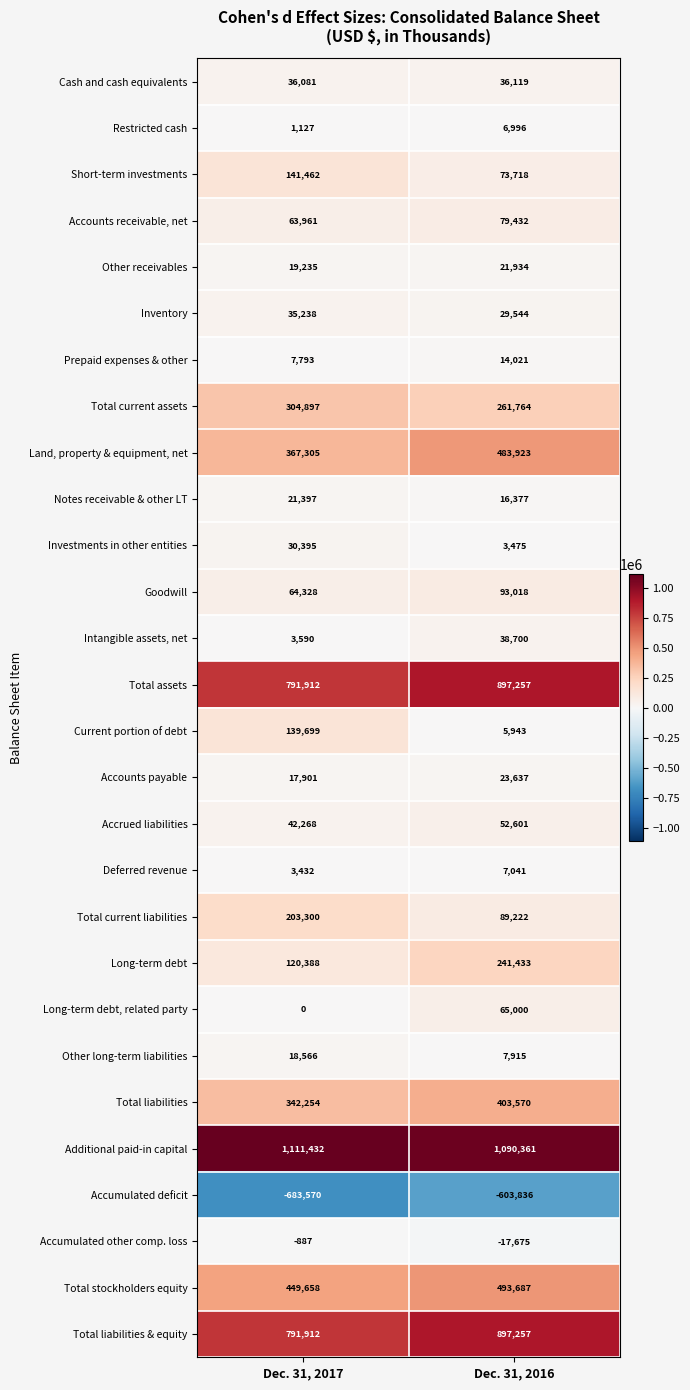

List the labels in order of Long-term debt, related party value, smallest first.

Dec. 31, 2017, Dec. 31, 2016